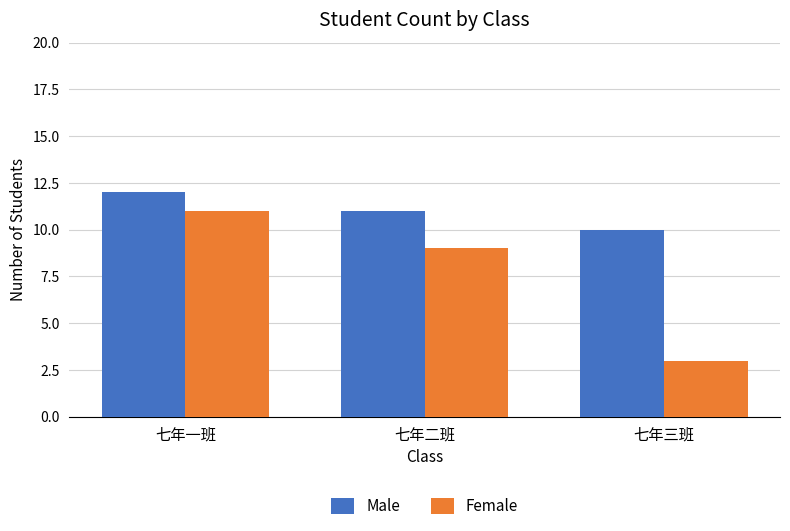

What is the greatest value displayed?

12